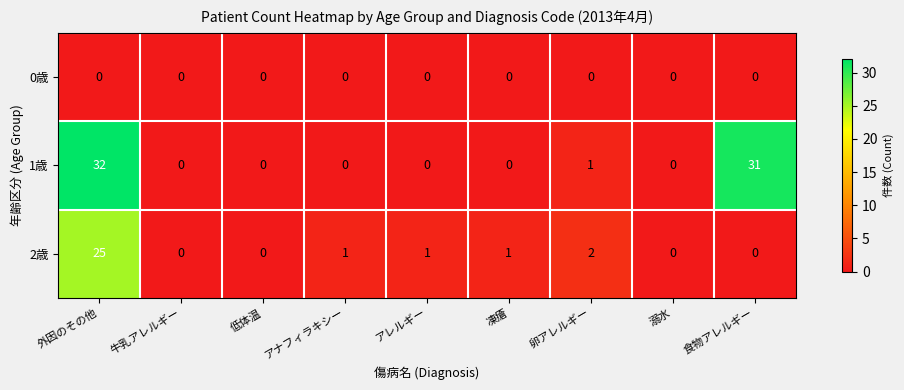

Reading left to right, transcribe all the data shown in this chart.

0歳: 外因のその他=0	牛乳アレルギー=0	低体温=0	アナフィラキシー=0	アレルギー=0	凍瘡=0	卵アレルギー=0	溺水=0	食物アレルギー=0
1歳: 外因のその他=32	牛乳アレルギー=0	低体温=0	アナフィラキシー=0	アレルギー=0	凍瘡=0	卵アレルギー=1	溺水=0	食物アレルギー=31
2歳: 外因のその他=25	牛乳アレルギー=0	低体温=0	アナフィラキシー=1	アレルギー=1	凍瘡=1	卵アレルギー=2	溺水=0	食物アレルギー=0